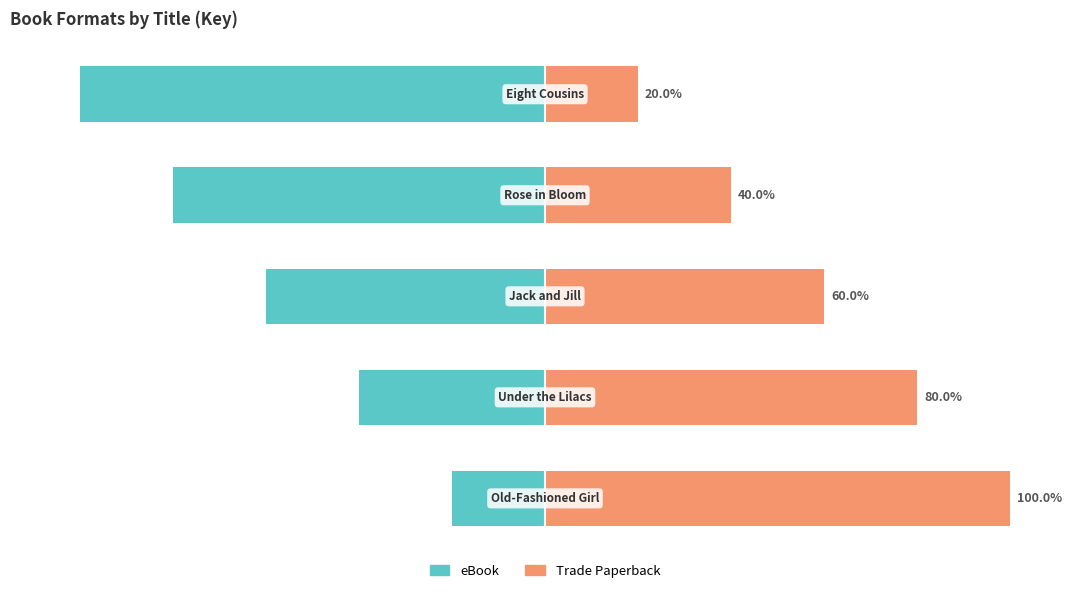

What is the value of the eBook bar at the 1st from the left?

-20